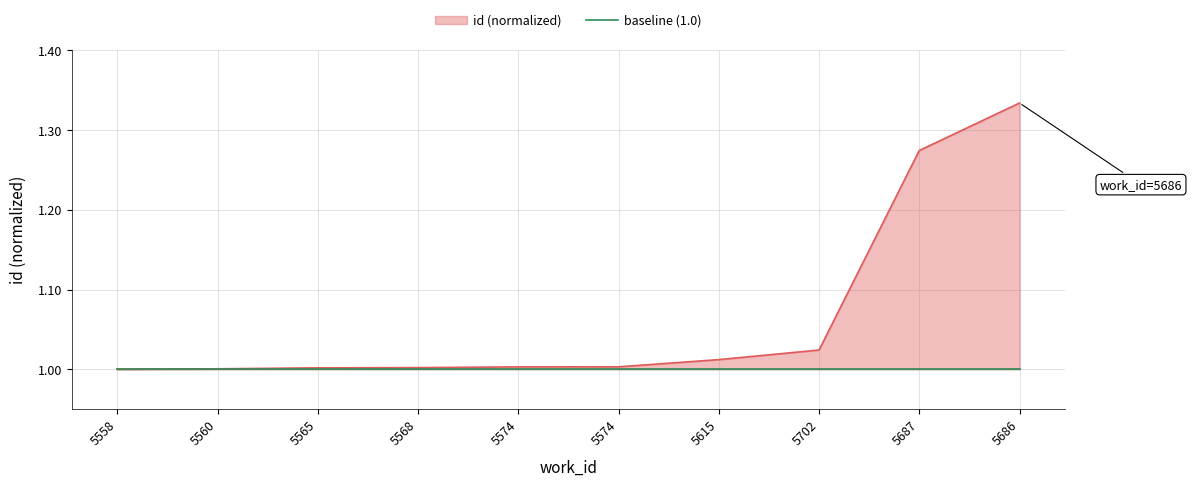

Which has a higher value, 5568 or 5686?

5686